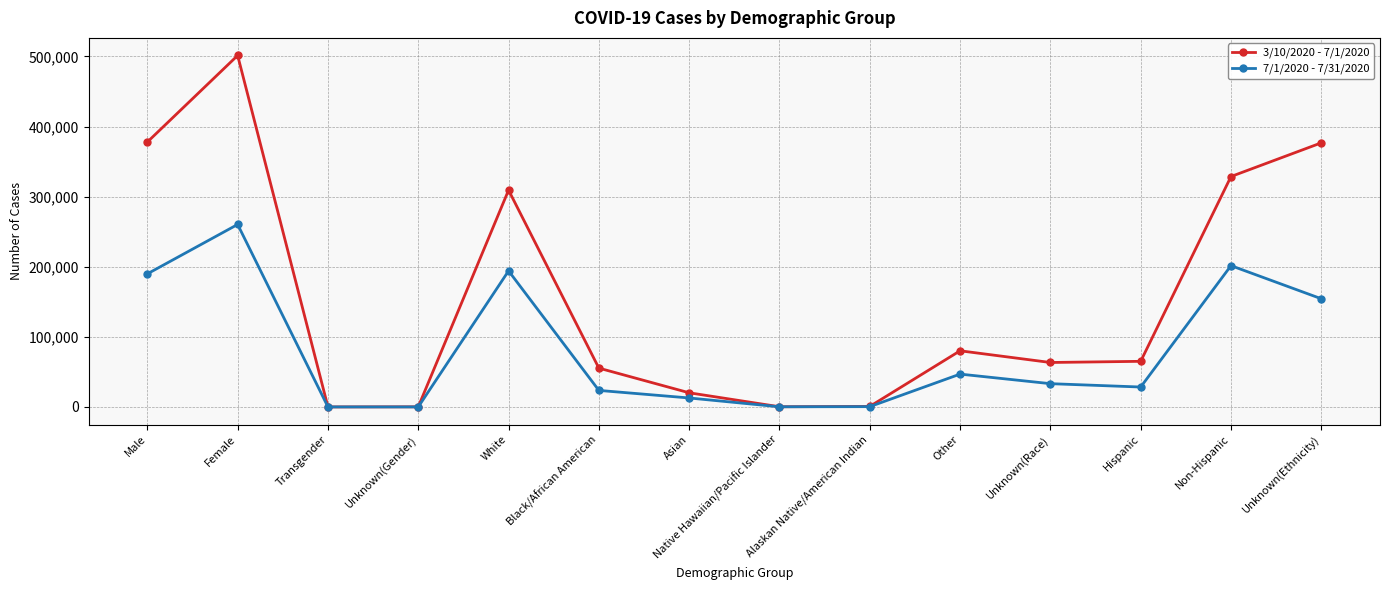

What is the label of the 11th point from the right?

Unknown(Gender)